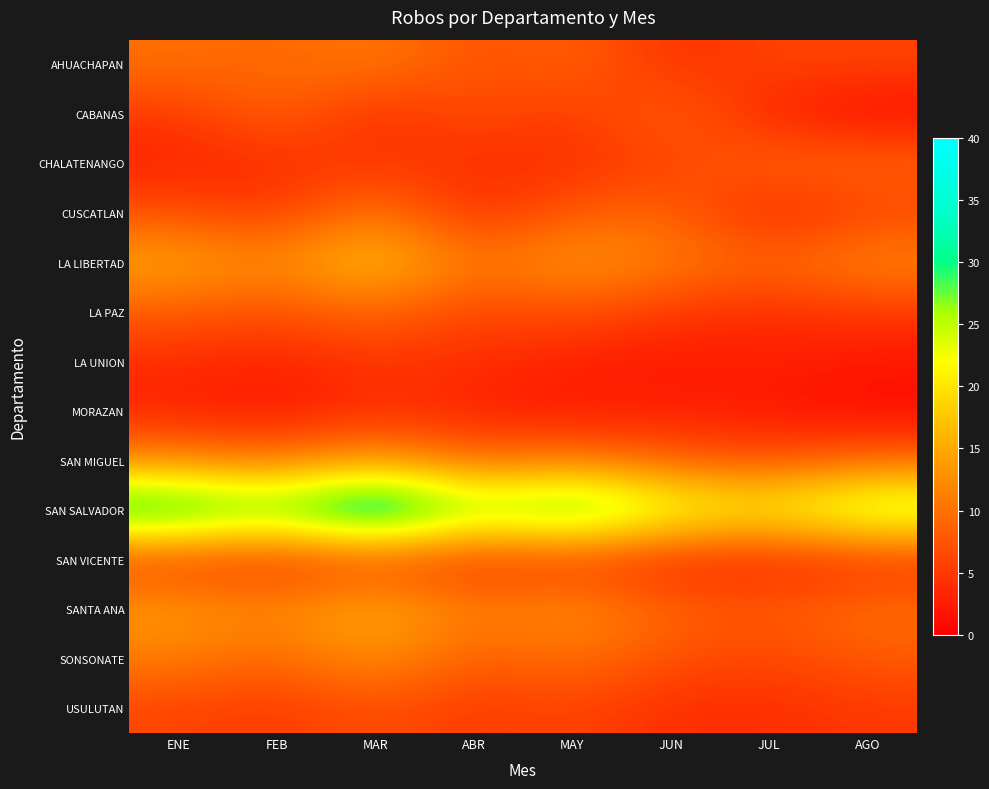

Rank the series at MAY from lowest to highest value.

MORAZAN, LA UNION, CHALATENANGO, CABANAS, SAN VICENTE, USULUTAN, LA PAZ, CUSCATLAN, AHUACHAPAN, SONSONATE, SAN MIGUEL, SANTA ANA, LA LIBERTAD, SAN SALVADOR